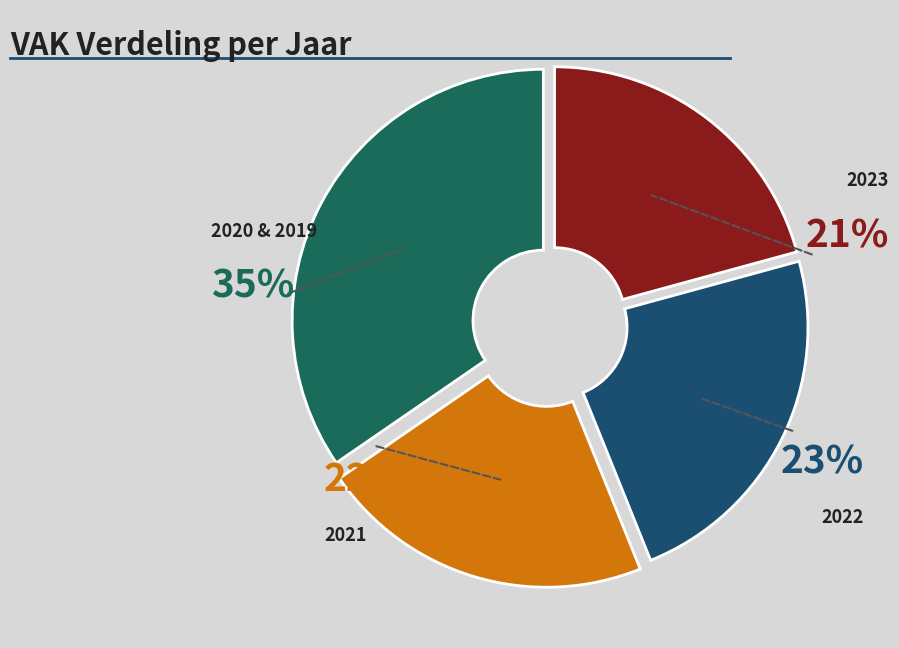

To the nearest percent, what percentage of the pie is 2020 & 2019?

35%